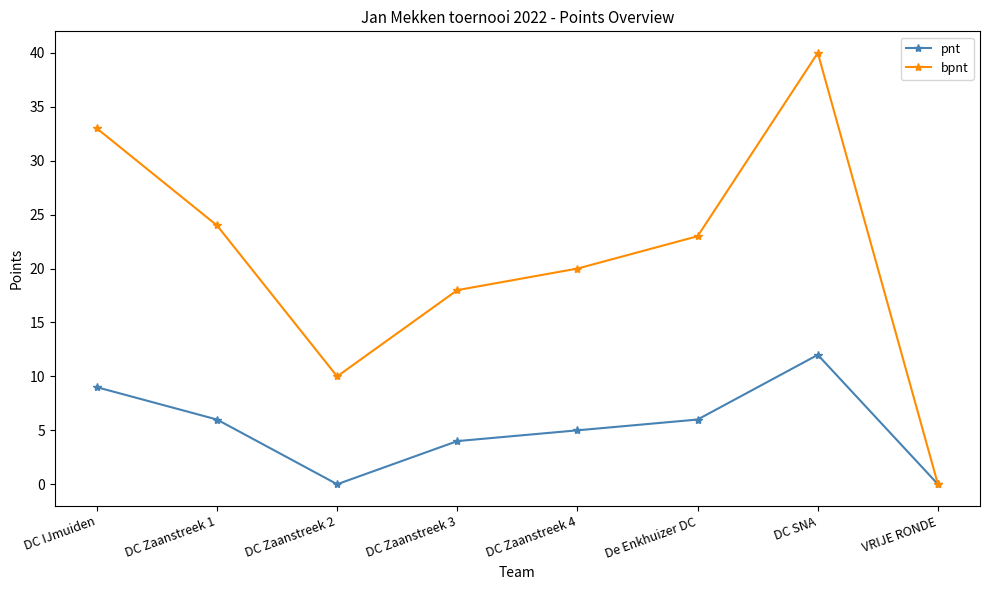

How many values in the pnt series are below 6?

4